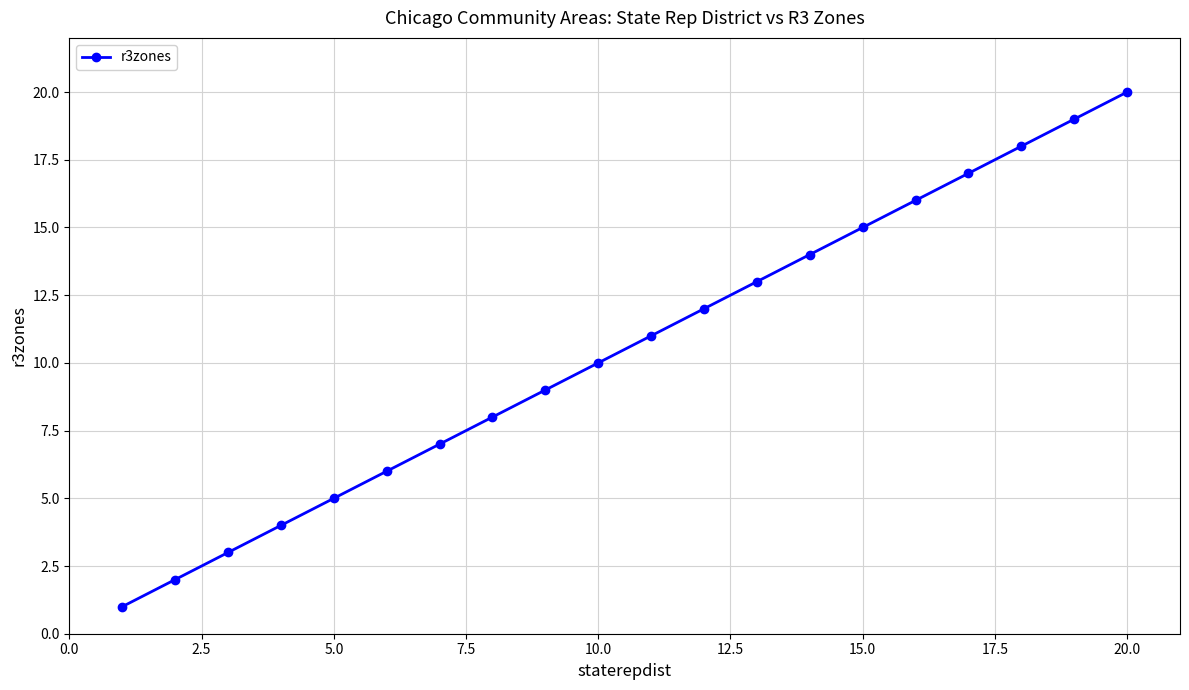

What is the sum of all values?

210